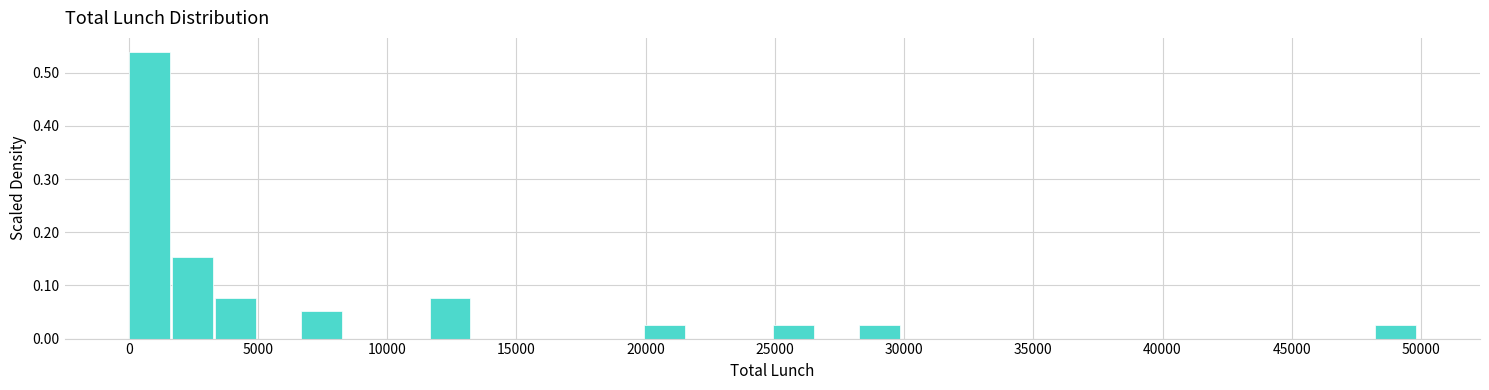

Read against the x-axis, roughly where is the centre of the tallest bar?

1000